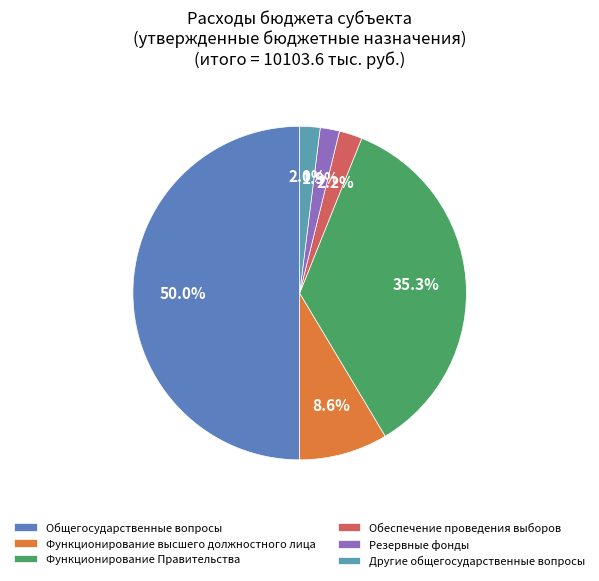

How many segments does this pie chart have?

6